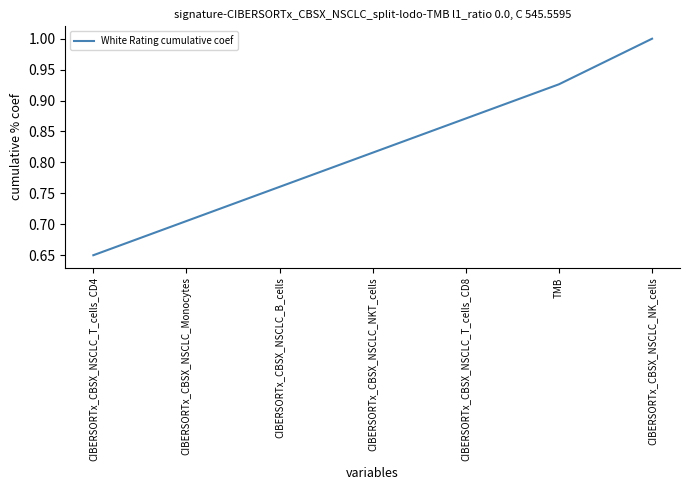

At which category does the chart reach its minimum across all series?

CIBERSORTx_CBSX_NSCLC_T_cells_CD4